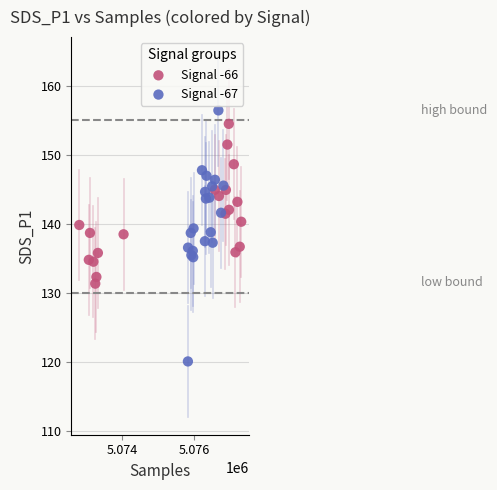

What are all the series names shown in the legend?

Signal -66, Signal -67